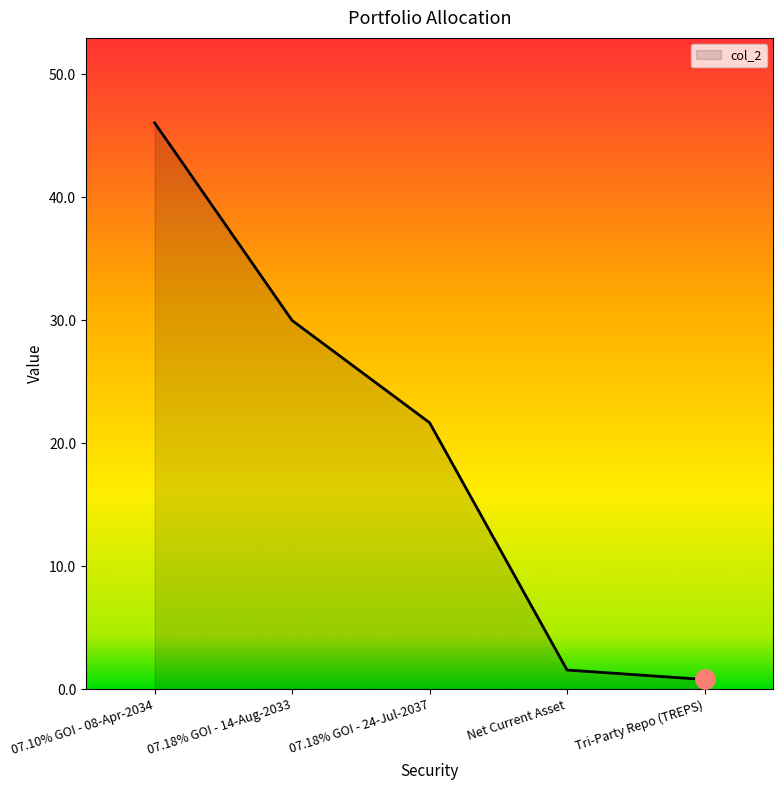

What is the change in value from 07.18% GOI - 14-Aug-2033 to 07.18% GOI - 24-Jul-2037?

-8.3